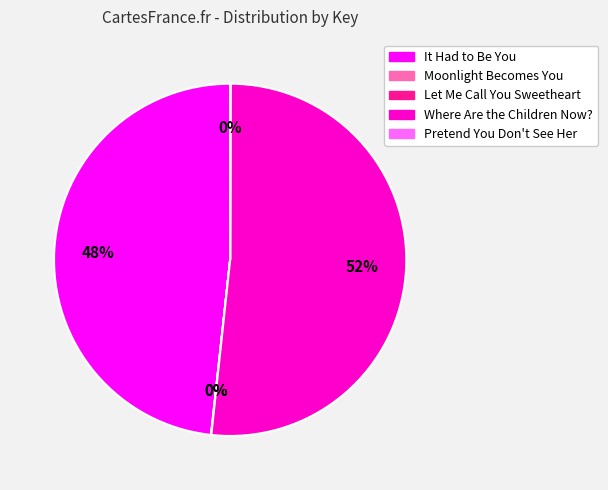

To the nearest percent, what is the average slice percentage?

20%